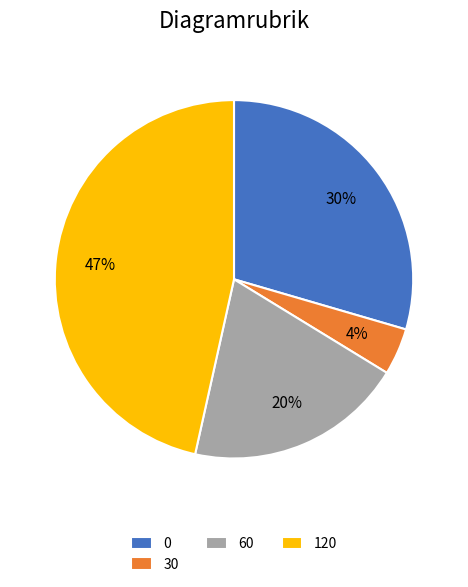

What is the smallest slice in the pie chart?

30